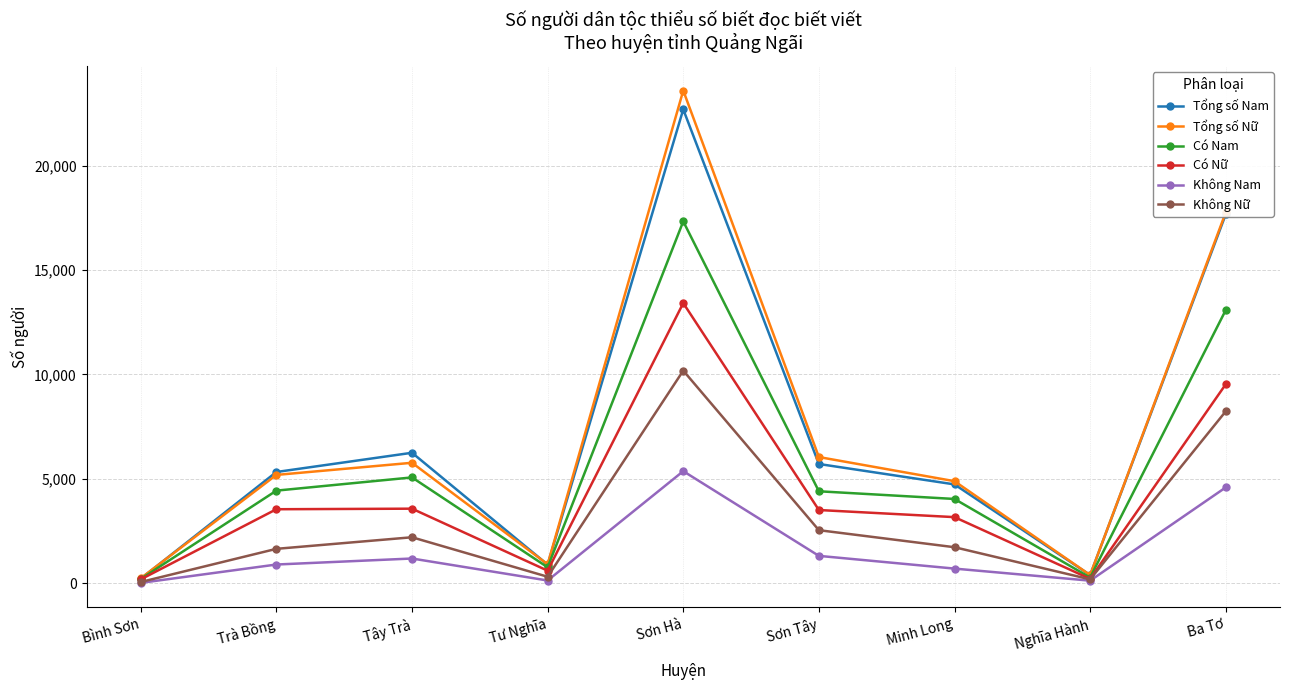

What is the sum of all Tổng số Nam values?

63843.5